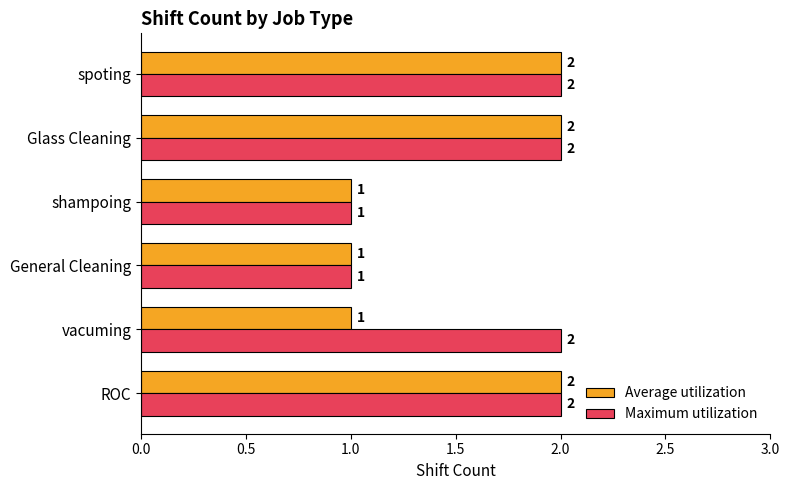

What is the sum of the Average utilization values at ROC and shampoing?

3